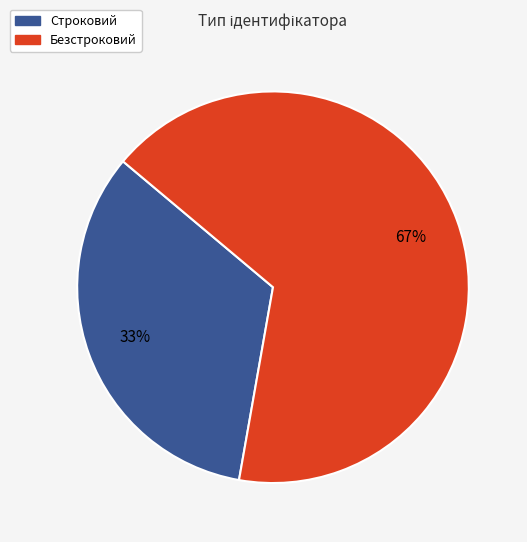

To the nearest percent, what is the average slice percentage?

50%